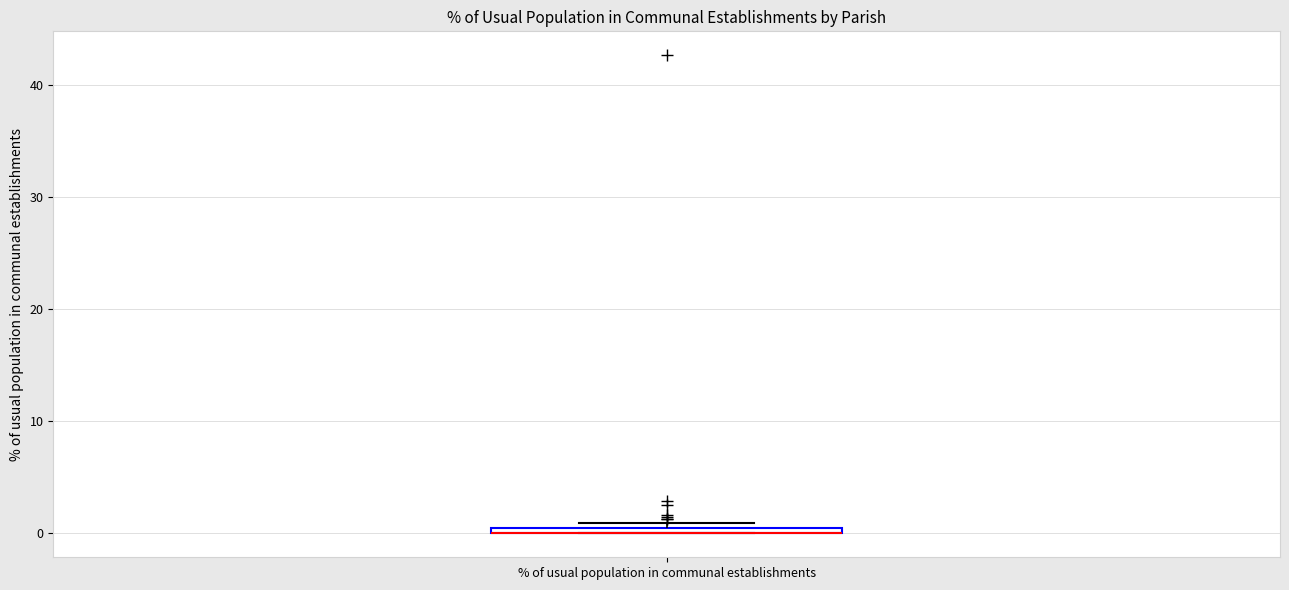

Where is the upper edge of the box for % of usual population in communal establishments on the y-axis? The values are not printed on the chart, so give them approximately, as read against the axis.

1